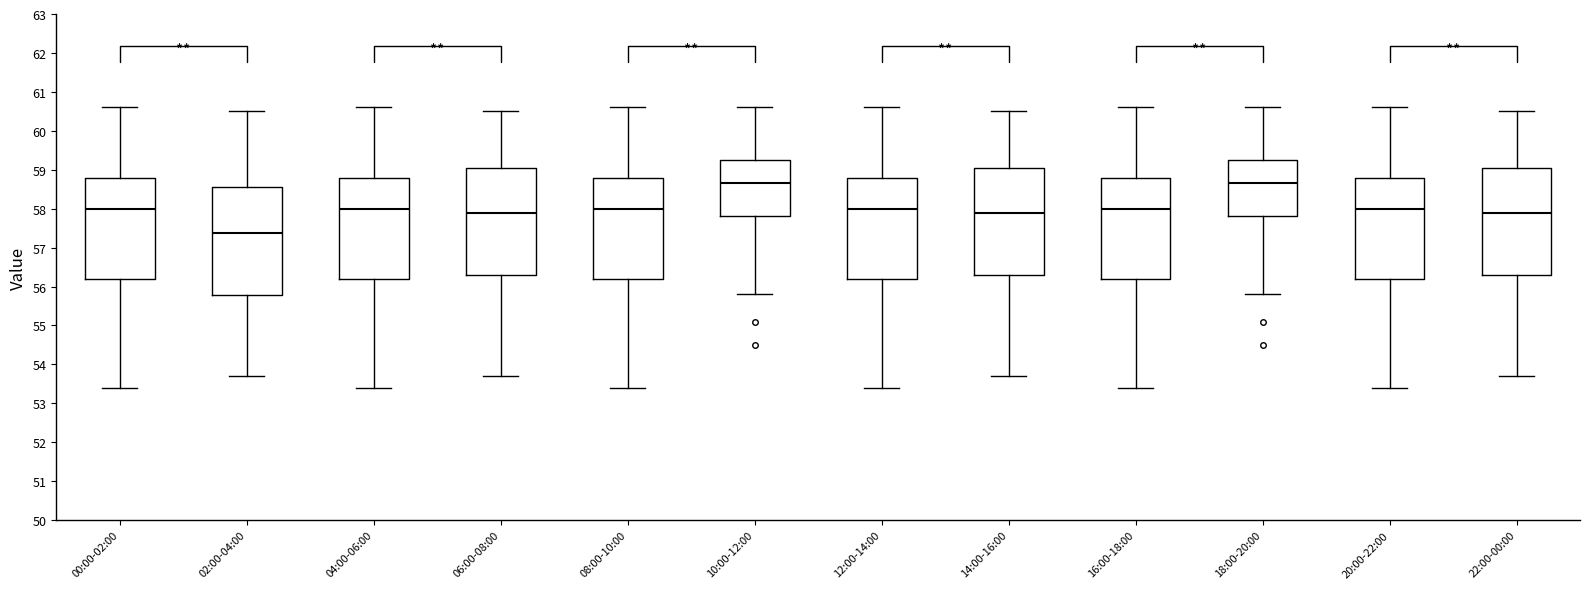

Reading left to right, transcribe this box plot: for each box, give where its median line is, the range the box spans, and where its two whiskers end, as read against the y-axis. The values are not printed on the chart, so give them approximately, as read against the axis.

00:00-02:00: median 58.0, box 56.2 to 58.8, whiskers 53.4 to 60.6
02:00-04:00: median 57.4, box 55.8 to 58.6, whiskers 53.7 to 60.5
04:00-06:00: median 58.0, box 56.2 to 58.8, whiskers 53.4 to 60.6
06:00-08:00: median 57.9, box 56.3 to 59.1, whiskers 53.7 to 60.5
08:00-10:00: median 58.0, box 56.2 to 58.8, whiskers 53.4 to 60.6
10:00-12:00: median 58.7, box 57.8 to 59.3, whiskers 55.8 to 60.6
12:00-14:00: median 58.0, box 56.2 to 58.8, whiskers 53.4 to 60.6
14:00-16:00: median 57.9, box 56.3 to 59.1, whiskers 53.7 to 60.5
16:00-18:00: median 58.0, box 56.2 to 58.8, whiskers 53.4 to 60.6
18:00-20:00: median 58.7, box 57.8 to 59.3, whiskers 55.8 to 60.6
20:00-22:00: median 58.0, box 56.2 to 58.8, whiskers 53.4 to 60.6
22:00-00:00: median 57.9, box 56.3 to 59.1, whiskers 53.7 to 60.5